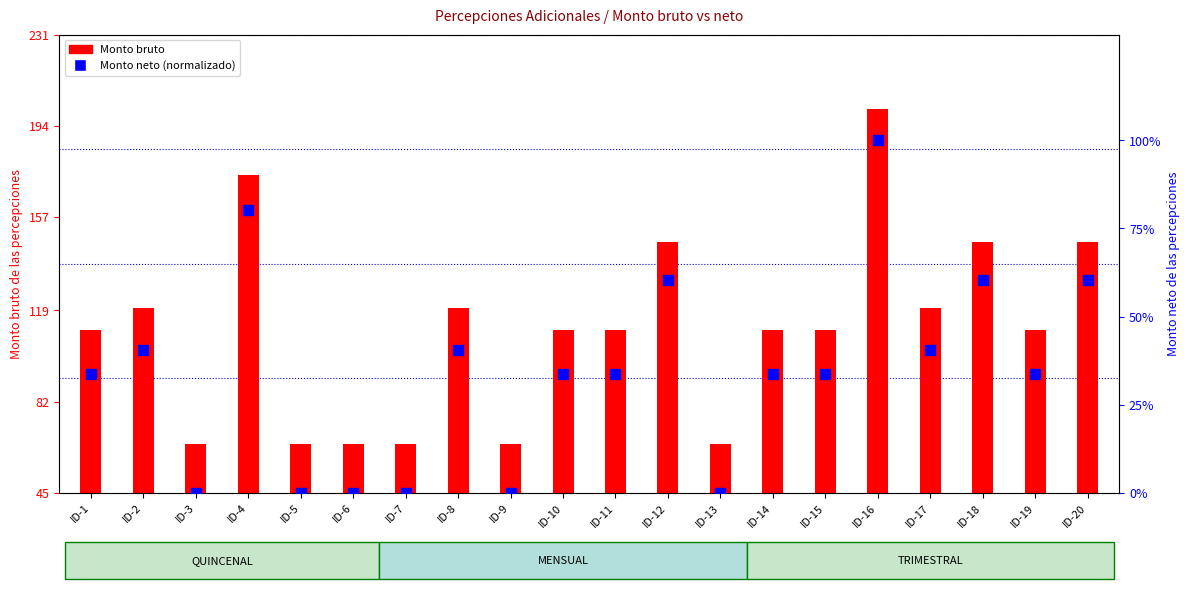

Which series has the largest total across all categories?

Monto bruto